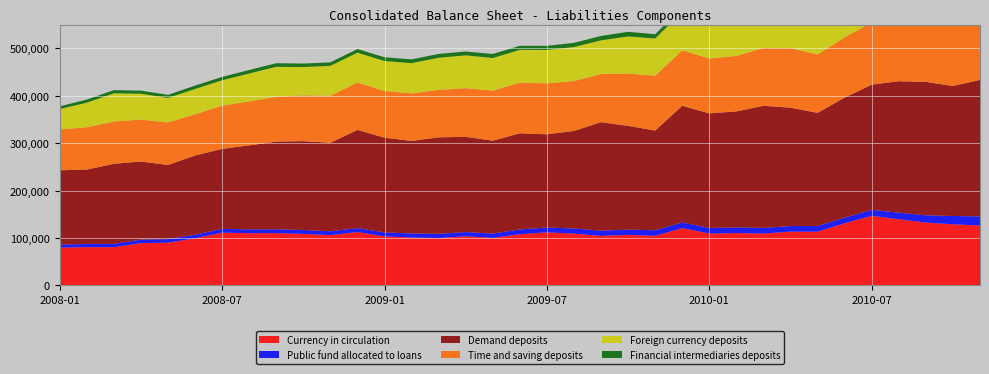

Reading left to right, transcribe all the data shown in this chart.

Currency in circulation: 2008-01=79689.1	2008-02=80782.5	2008-03=80635.8	2008-04=89167.6	2008-05=90127.5	2008-06=99266.7	2008-07=111386.1	2008-08=110188.9	2008-09=110350.2	2008-10=108669.7	2008-11=106022.1	2008-12=112622.5	2009-01=103454.4	2009-02=100983.2	2009-03=99933.9	2009-04=103575.8	2009-05=100323.1	2009-06=108011.2	2009-07=111942.3	2009-08=109252.6	2009-09=104472.6	2009-10=106620.8	2009-11=104656.9	2009-12=120909.2	2010-01=109396.1	2010-02=110414.0	2010-03=109450.5	2010-04=113367.3	2010-05=113403.3	2010-06=131106.6	2010-07=146810.7	2010-08=139575.7	2010-09=132528.8	2010-10=128983.2	2010-11=126332.9
Public fund allocated to loans: 2008-01=6484.6	2008-02=6666.6	2008-03=6970.2	2008-04=7507.9	2008-05=7522.4	2008-06=7739.8	2008-07=8014.7	2008-08=8104.8	2008-09=8094.8	2008-10=8207.2	2008-11=8247.7	2008-12=8345.0	2009-01=8380.0	2009-02=8605.0	2009-03=8899.4	2009-04=9006.1	2009-05=8970.7	2009-06=10110.4	2009-07=10183.0	2009-08=10806.7	2009-09=11042.5	2009-10=11063.9	2009-11=11666.8	2009-12=11783.1	2010-01=11833.2	2010-02=11901.1	2010-03=11832.6	2010-04=11882.6	2010-05=11882.6	2010-06=11896.9	2010-07=12567.9	2010-08=13937.9	2010-09=15382.1	2010-10=17465.1	2010-11=19185.9
Demand deposits: 2008-01=156706.0	2008-02=156964.8	2008-03=168932.3	2008-04=164775.5	2008-05=156462.8	2008-06=167031.9	2008-07=168605.4	2008-08=177071.5	2008-09=184837.6	2008-10=187490.0	2008-11=186562.3	2008-12=207061.9	2009-01=199773.8	2009-02=195147.6	2009-03=203598.3	2009-04=200820.9	2009-05=196045.0	2009-06=202721.8	2009-07=196651.4	2009-08=205794.4	2009-09=228836.6	2009-10=218915.5	2009-11=210340.2	2009-12=246210.9	2010-01=241597.6	2010-02=244767.6	2010-03=257628.8	2010-04=249651.3	2010-05=238708.5	2010-06=253277.9	2010-07=264083.2	2010-08=277134.8	2010-09=281440.7	2010-10=274175.3	2010-11=288109.4
Time and saving deposits: 2008-01=85963.5	2008-02=89136.8	2008-03=89083.5	2008-04=88413.1	2008-05=89650.3	2008-06=86848.6	2008-07=91211.2	2008-08=92805.9	2008-09=94519.9	2008-10=96513.4	2008-11=99180.9	2008-12=99839.0	2009-01=98525.0	2009-02=100309.7	2009-03=99993.6	2009-04=102644.6	2009-05=105416.2	2009-06=106915.6	2009-07=107474.4	2009-08=105291.9	2009-09=101524.9	2009-10=110336.7	2009-11=115747.1	2009-12=116937.9	2010-01=115733.5	2010-02=117088.2	2010-03=121964.0	2010-04=125612.4	2010-05=123066.3	2010-06=127077.8	2010-07=131415.0	2010-08=135215.9	2010-09=135496.7	2010-10=139284.1	2010-11=137014.2
Foreign currency deposits: 2008-01=43197.2	2008-02=51858.6	2008-03=59602.6	2008-04=54473.5	2008-05=51599.7	2008-06=53497.9	2008-07=53458.9	2008-08=58804.2	2008-09=63322.6	2008-10=59725.2	2008-11=63216.9	2008-12=63073.7	2009-01=63221.1	2009-02=63836.4	2009-03=67860.6	2009-04=69235.4	2009-05=68900.7	2009-06=69104.3	2009-07=70440.0	2009-08=71700.8	2009-09=71084.0	2009-10=78231.0	2009-11=78481.7	2009-12=81245.4	2010-01=83494.9	2010-02=83629.4	2010-03=82958.0	2010-04=83599.5	2010-05=84057.5	2010-06=87855.8	2010-07=86018.4	2010-08=84066.8	2010-09=87672.0	2010-10=85605.5	2010-11=88873.0
Financial intermediaries deposits: 2008-01=5755.2	2008-02=6551.6	2008-03=6755.5	2008-04=6550.0	2008-05=6609.0	2008-06=7103.2	2008-07=7182.9	2008-08=7450.9	2008-09=7610.3	2008-10=7351.7	2008-11=7345.3	2008-12=7693.3	2009-01=7855.1	2009-02=7970.8	2009-03=8009.1	2009-04=8171.6	2009-05=8540.3	2009-06=8673.1	2009-07=8690.1	2009-08=8874.1	2009-09=9250.2	2009-10=9777.5	2009-11=9003.4	2009-12=9700.5	2010-01=10215.2	2010-02=10419.1	2010-03=10295.8	2010-04=10509.8	2010-05=10725.1	2010-06=11854.2	2010-07=13770.4	2010-08=13805.5	2010-09=15011.9	2010-10=15524.5	2010-11=14123.0